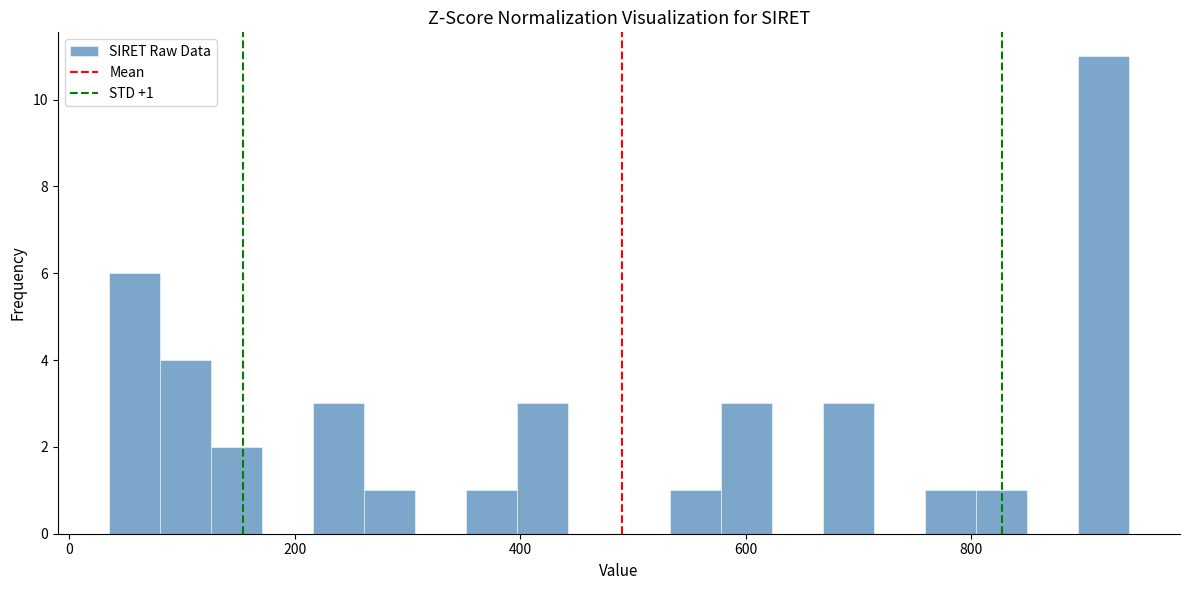

Around what value on the x-axis is the tallest bar? Give the approximate position of its centre, as read against the axis.

920